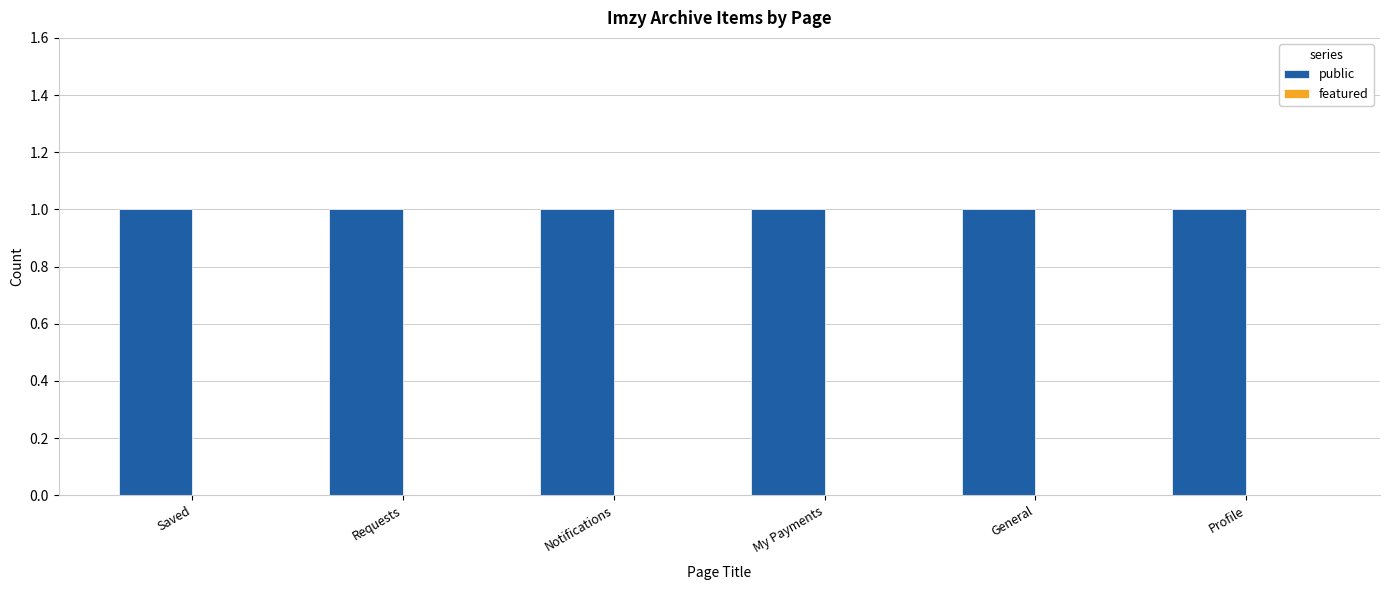

The public series shows 2 at My Payments. True or false?

False